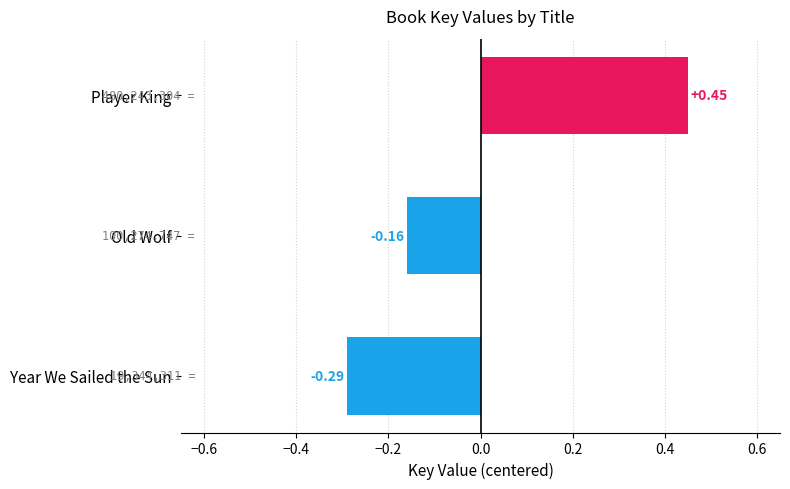

Count the values in the range 0 to 1.

1